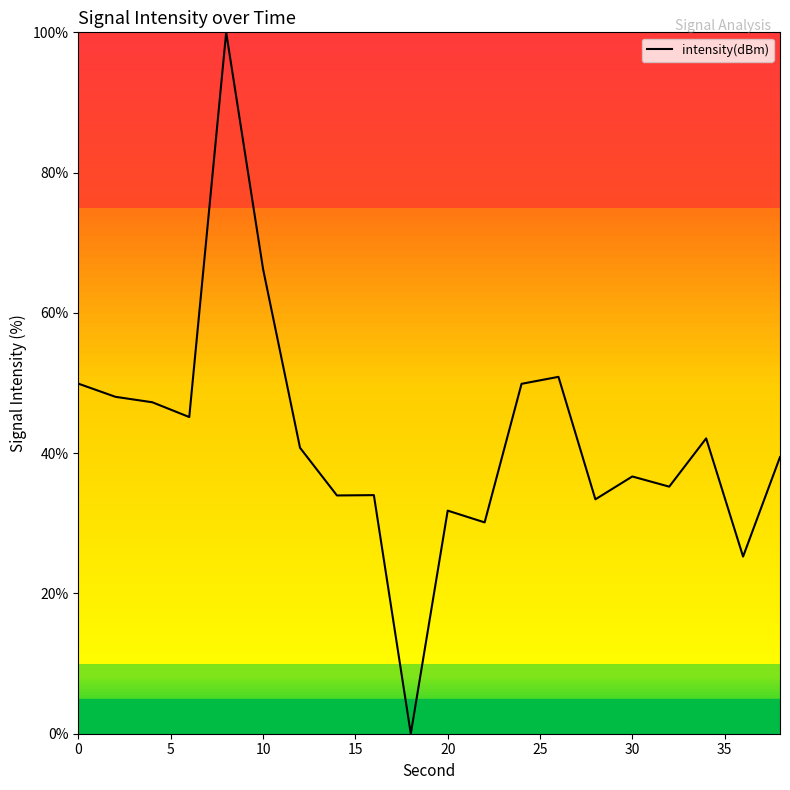

Is this an area chart (filled region under the line)?

No